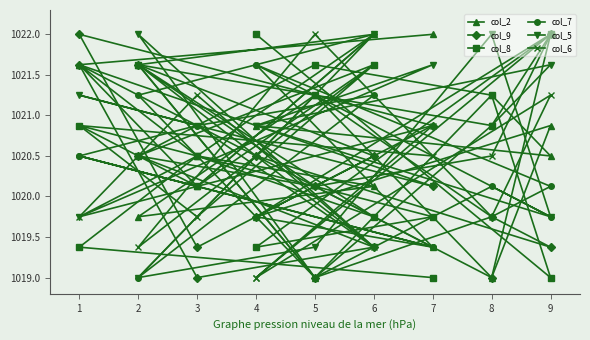

What is the greatest value displayed?

1022.0